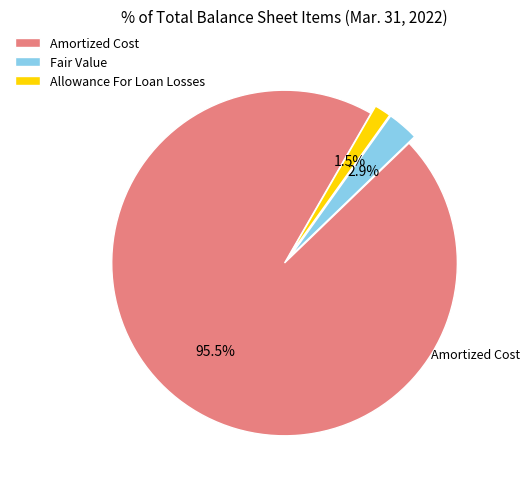

Rank the categories by value from highest to lowest.

Amortized Cost, Fair Value, Allowance For Loan Losses